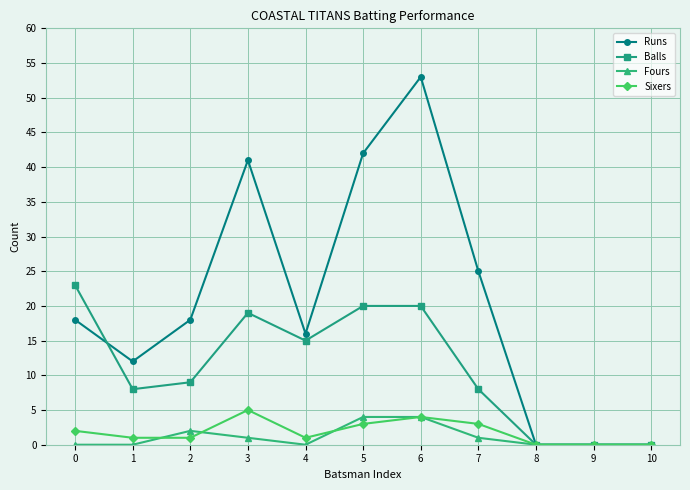

At which category does Sixers reach its first local peak?

3